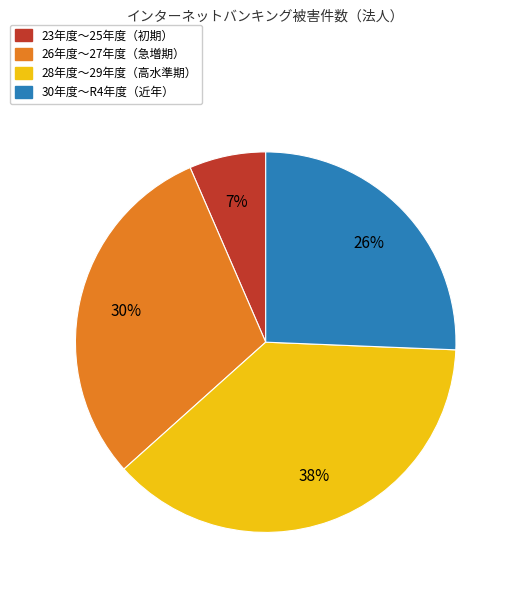

How many segments does this pie chart have?

4